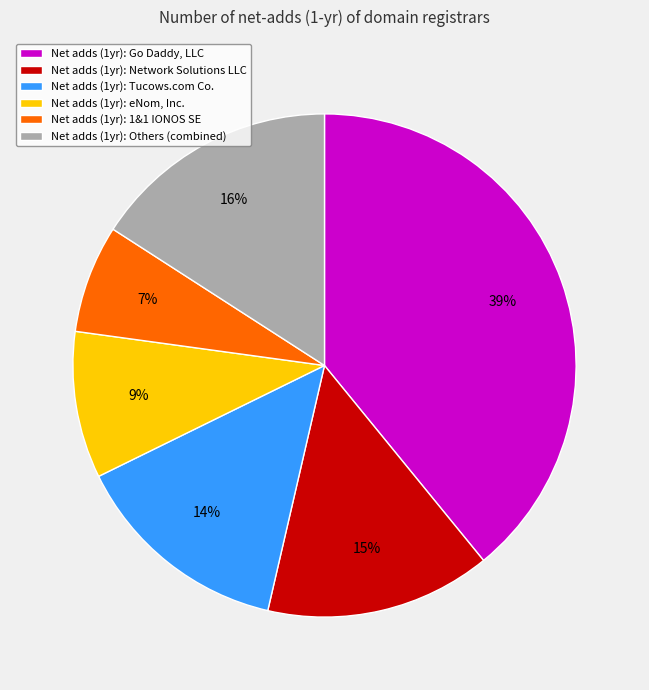

Is the sum of Net adds (1yr): Network Solutions LLC and Net adds (1yr): 1&1 IONOS SE greater than half?

No